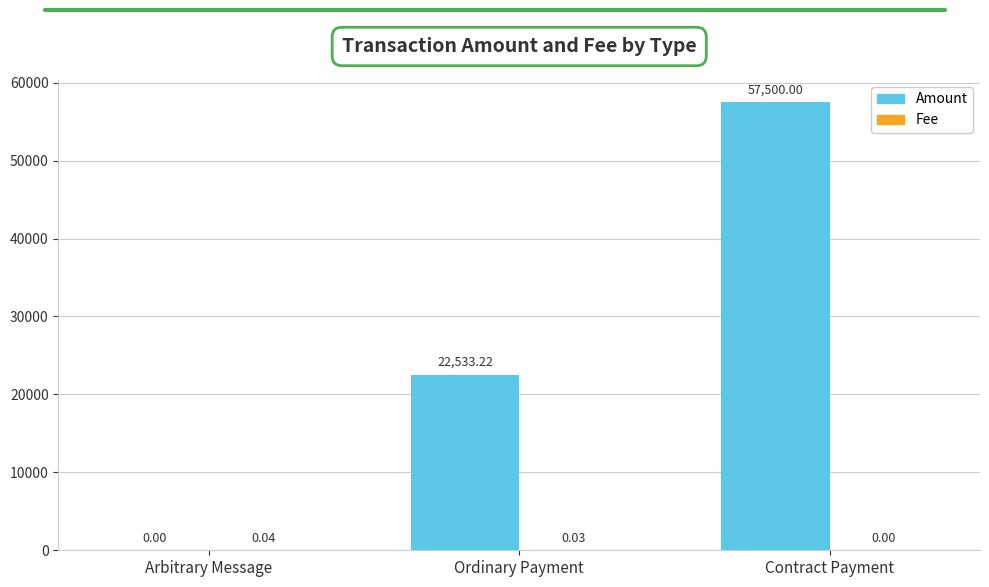

What is the total value across all series at Ordinary Payment?

22533.2